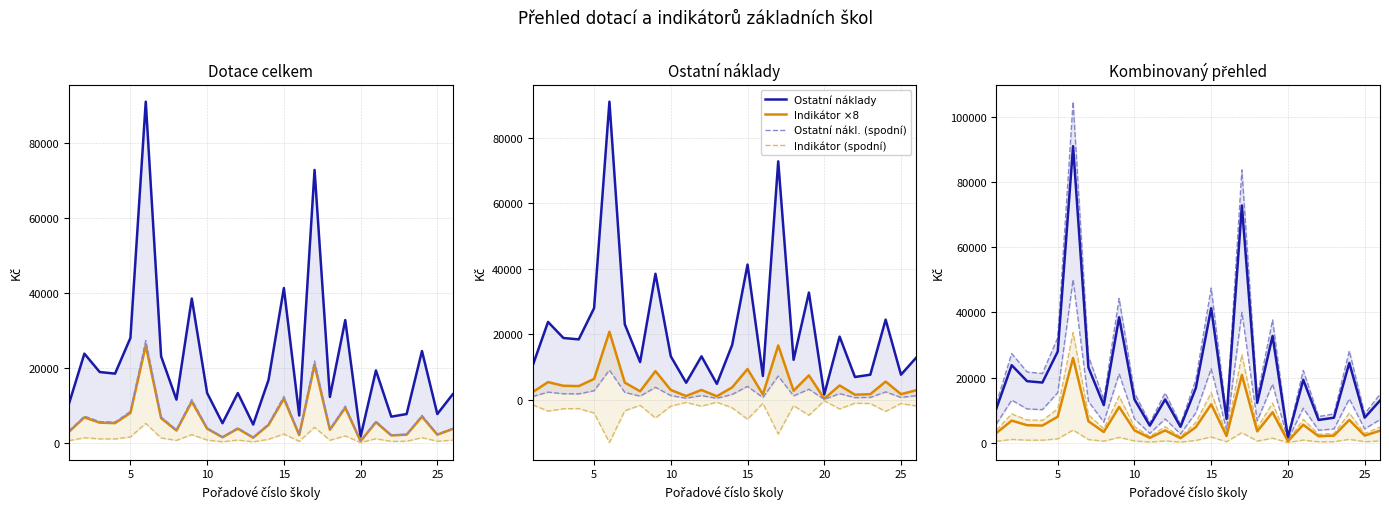

What is the difference between the Dotace celkem (v Kč) values at 14 and 4?

1680.0